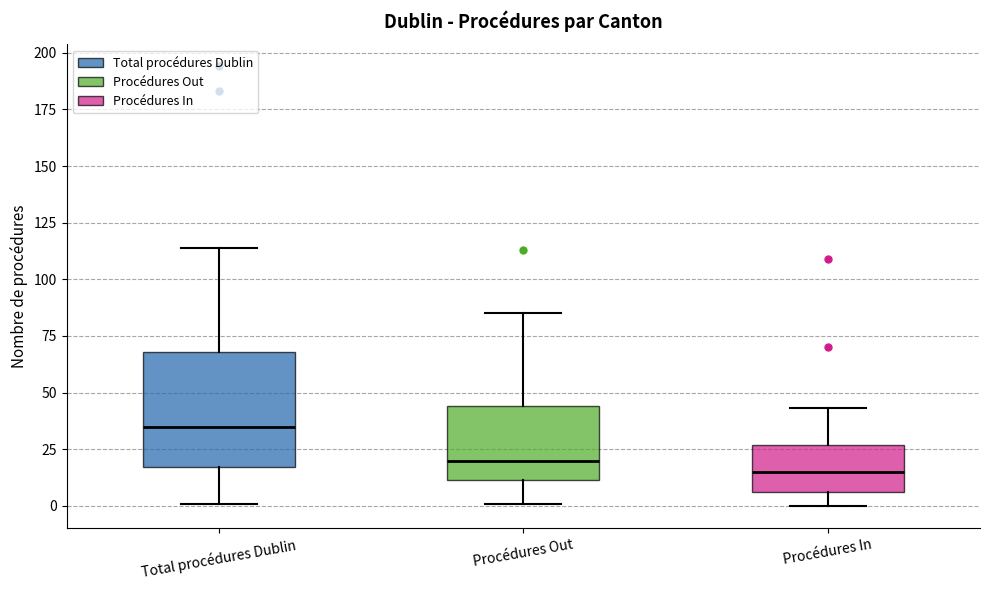

Which box has the highest median line?

Total procédures Dublin